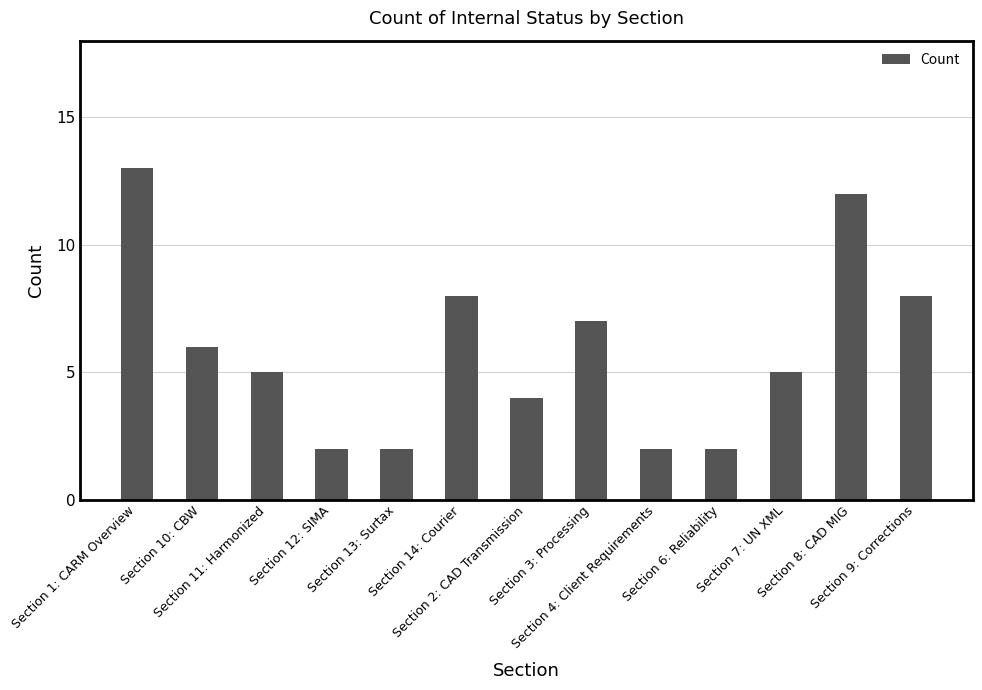

What is the maximum value shown in the chart?

13